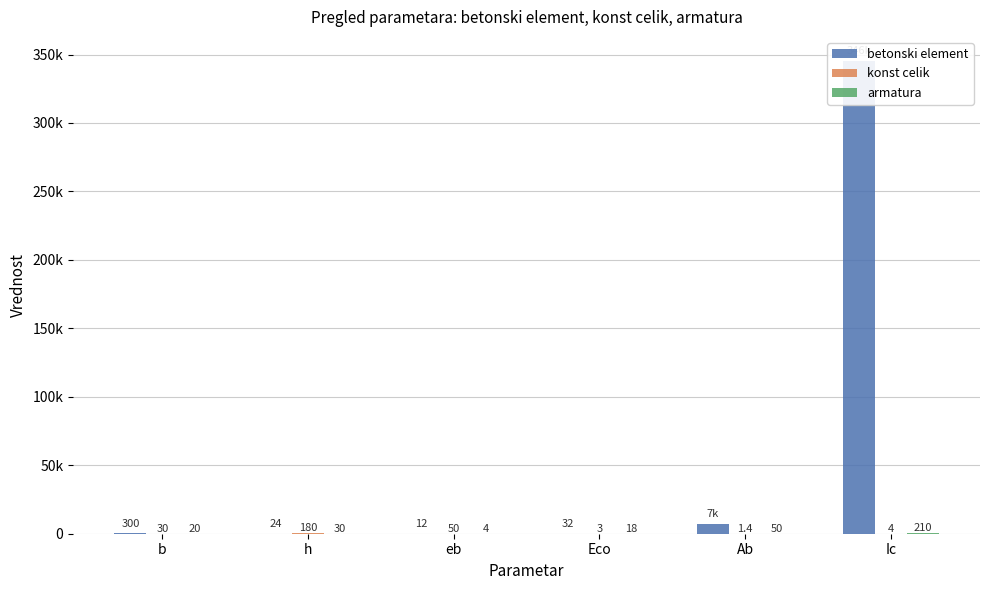

The betonski element series shows 9528.1 at Ab. True or false?

False